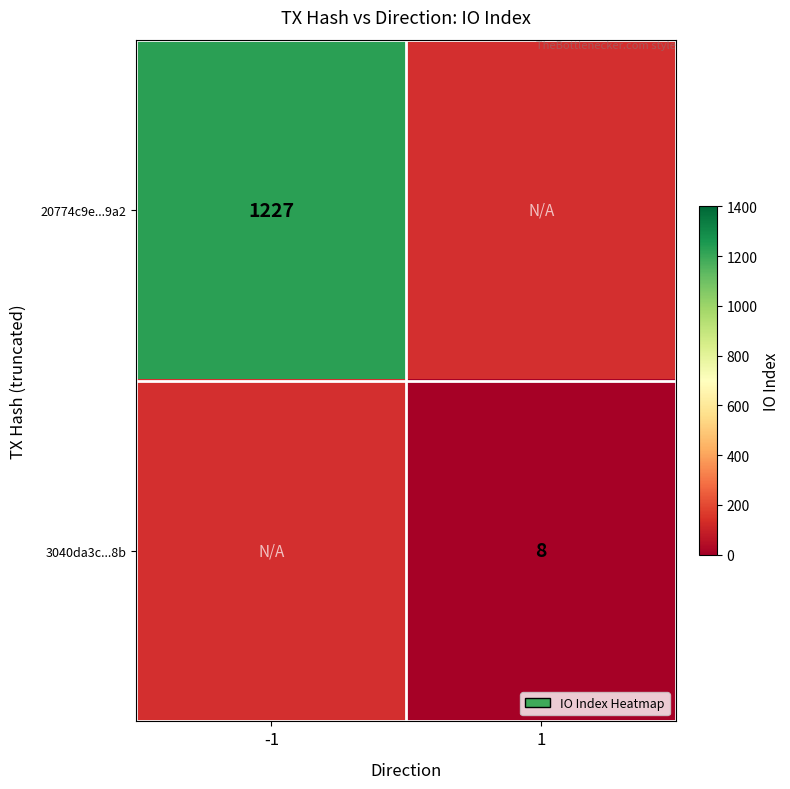

Between 1 and -1, which is larger?

-1